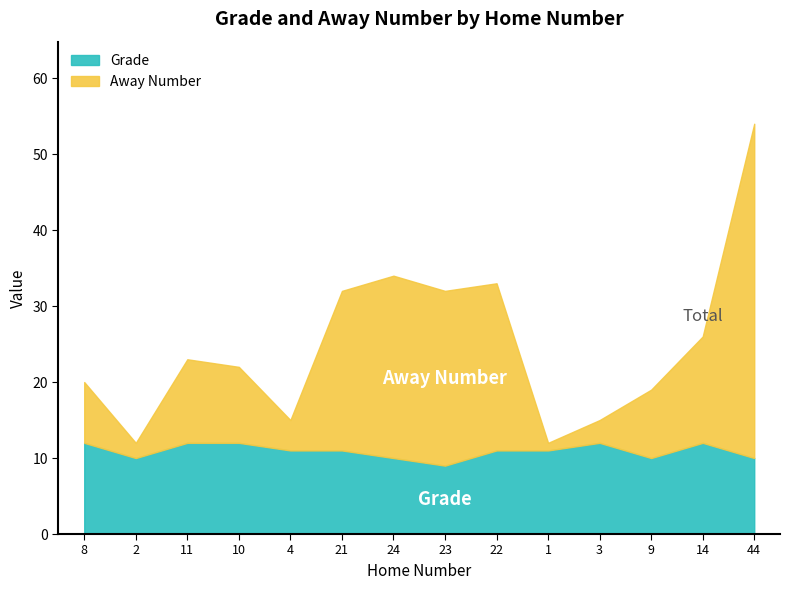

In Away Number, how many points are lower than both neighbors (excluding endpoints)?

3